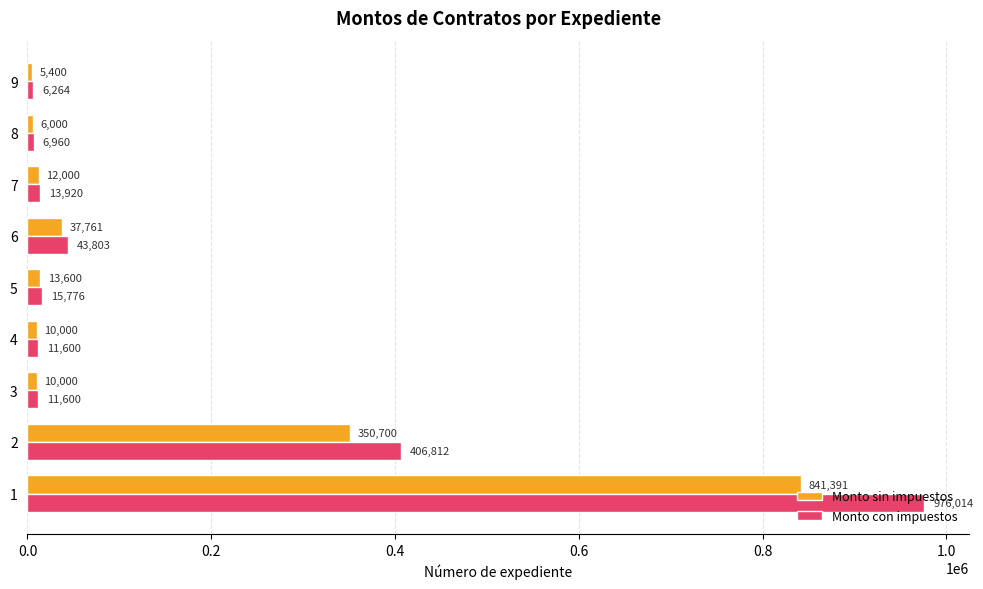

Which series has the largest total across all categories?

Monto con impuestos